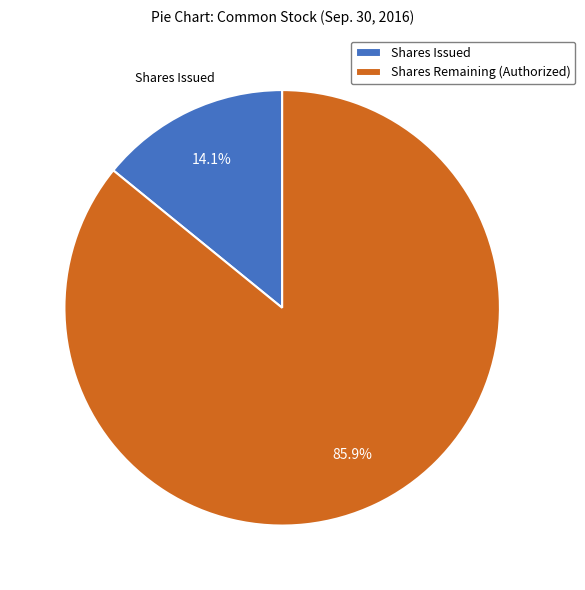

Is there a majority slice in this chart?

Yes